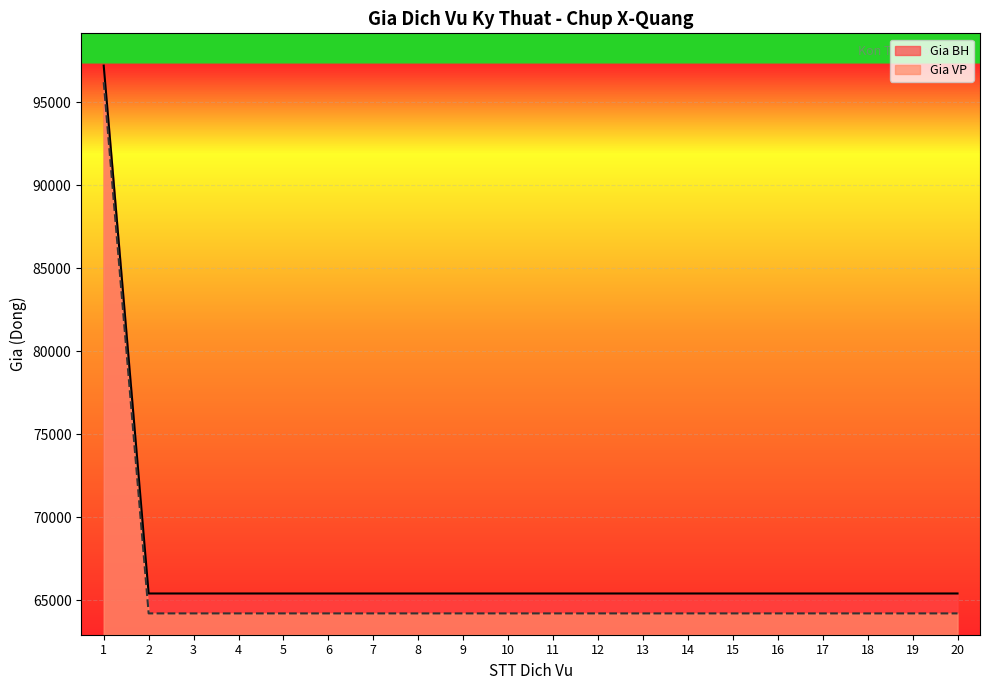

Read the Gia BH value at 8, to the nearest 100.

65400